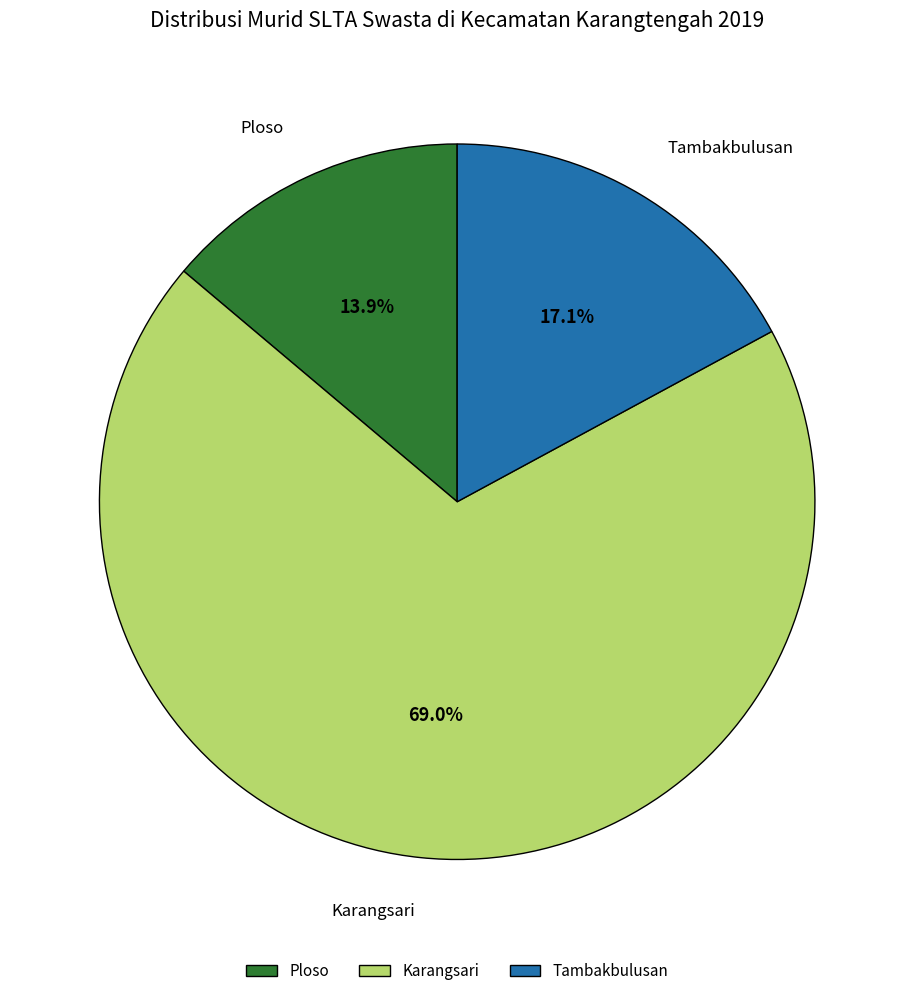

What percentage is the Karangsari slice, to the nearest percent?

69%